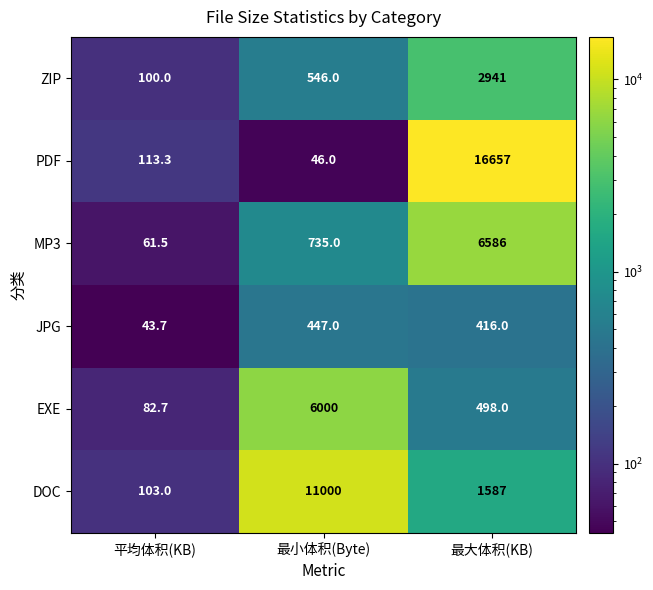

Between 平均体积(KB) and 最小体积(Byte), which series saw the biggest shift?

DOC